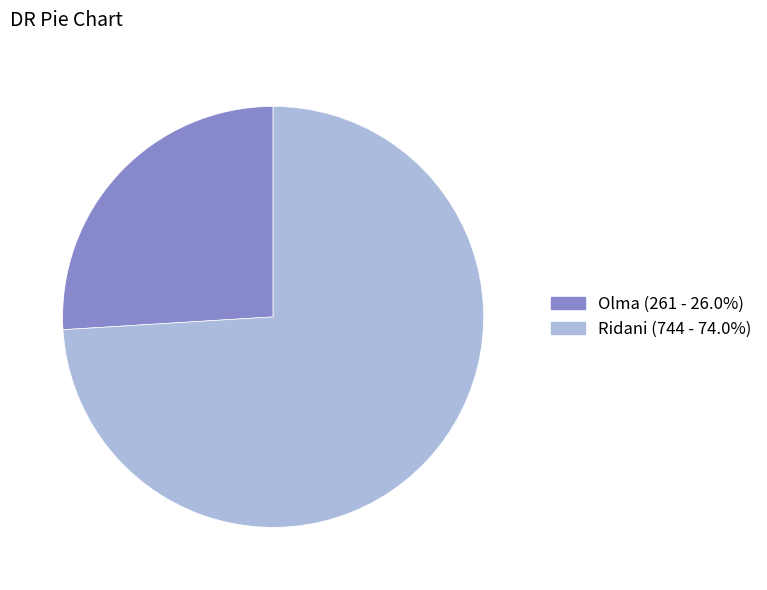

Which category has the biggest portion of the pie?

Ridani